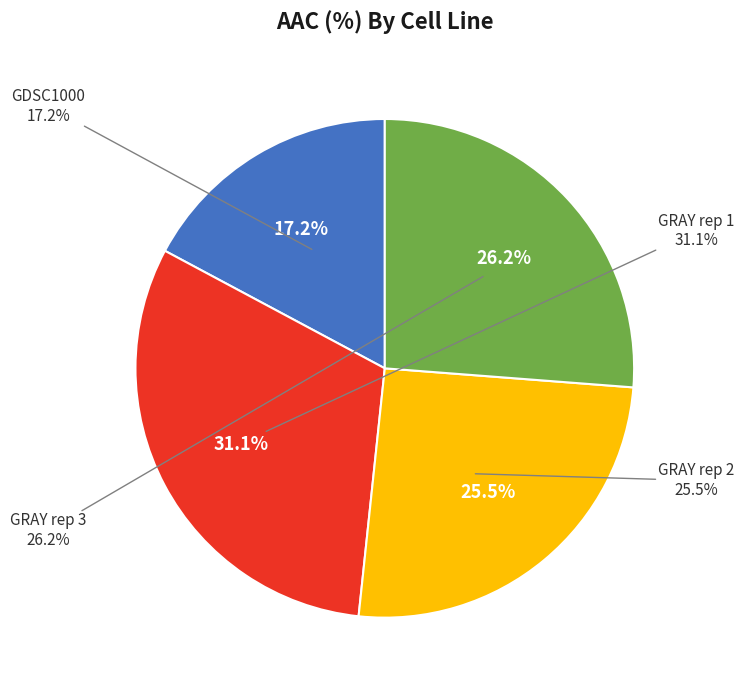

Which slice is the largest?

GRAY rep 1